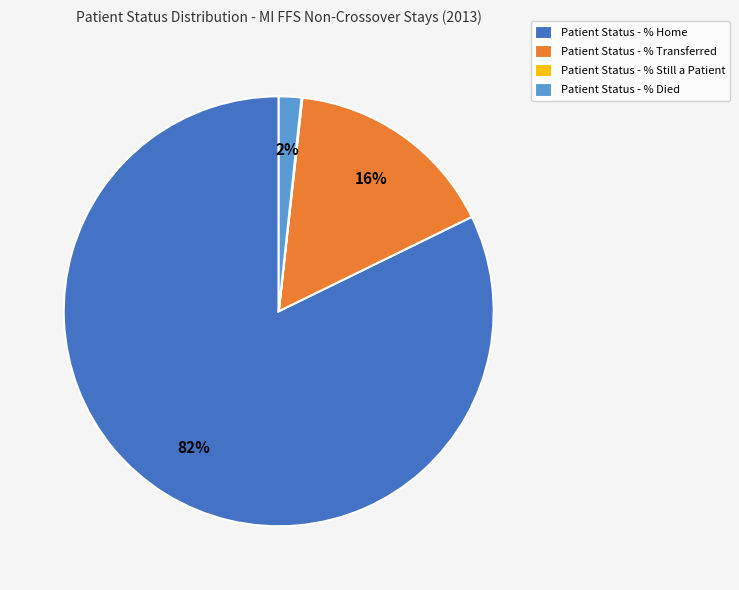

Which slice is the largest?

Patient Status - % Home